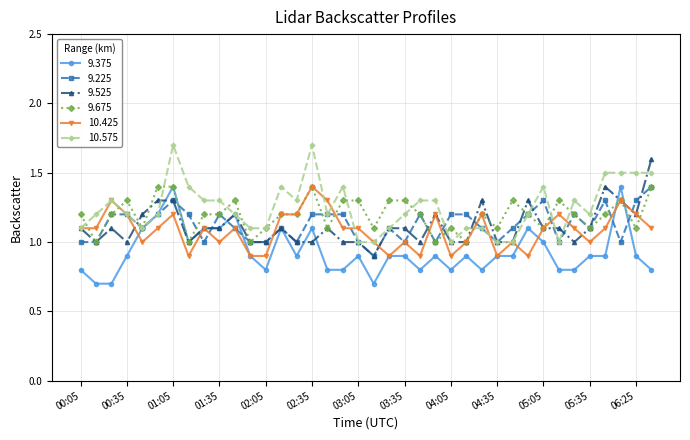

What is the value of the 9.675 point at the 20th from the left?

1.1